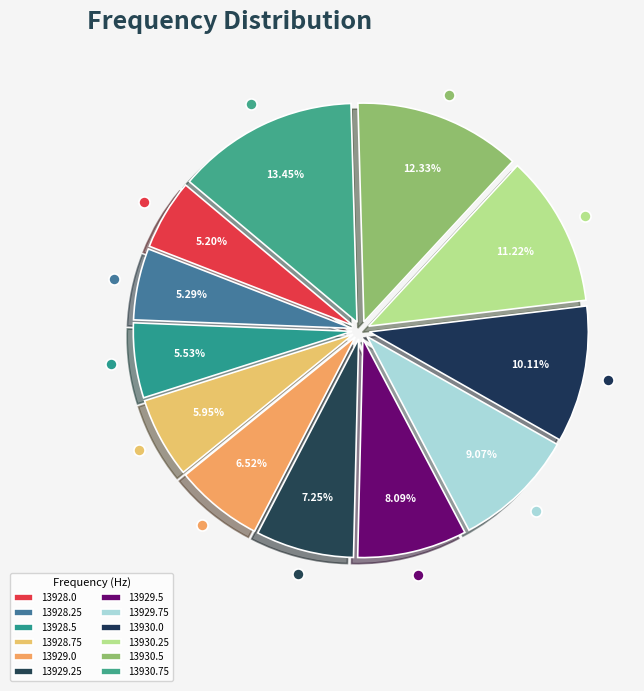

How many slices are in this pie chart?

12